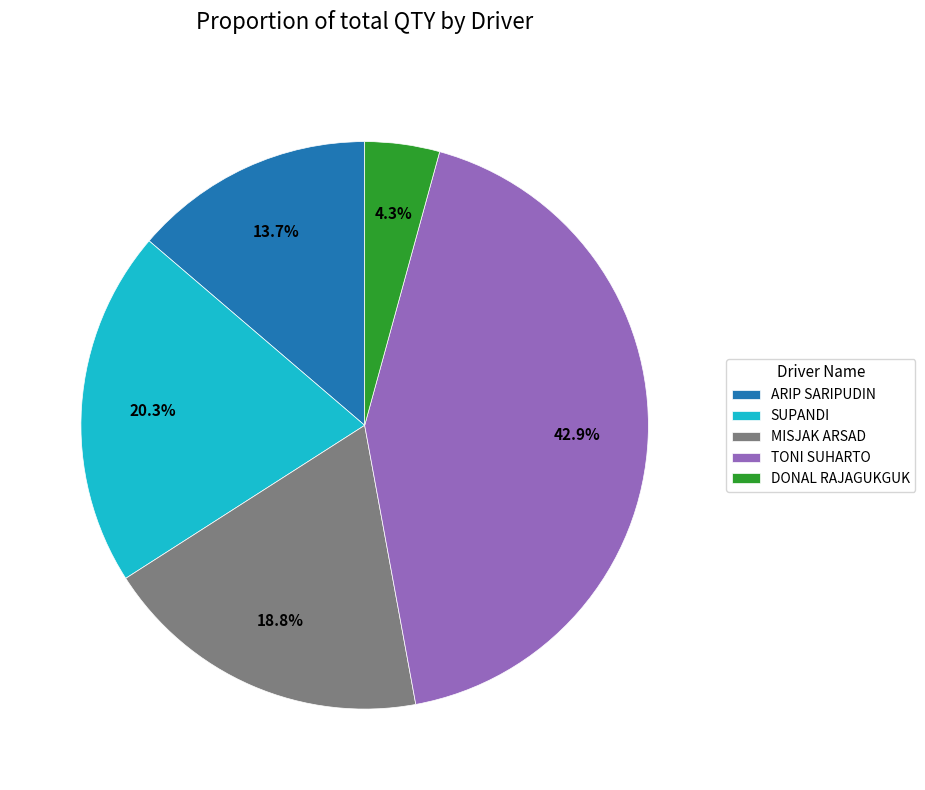

The MISJAK ARSAD slice represents 31% of the pie. True or false?

False